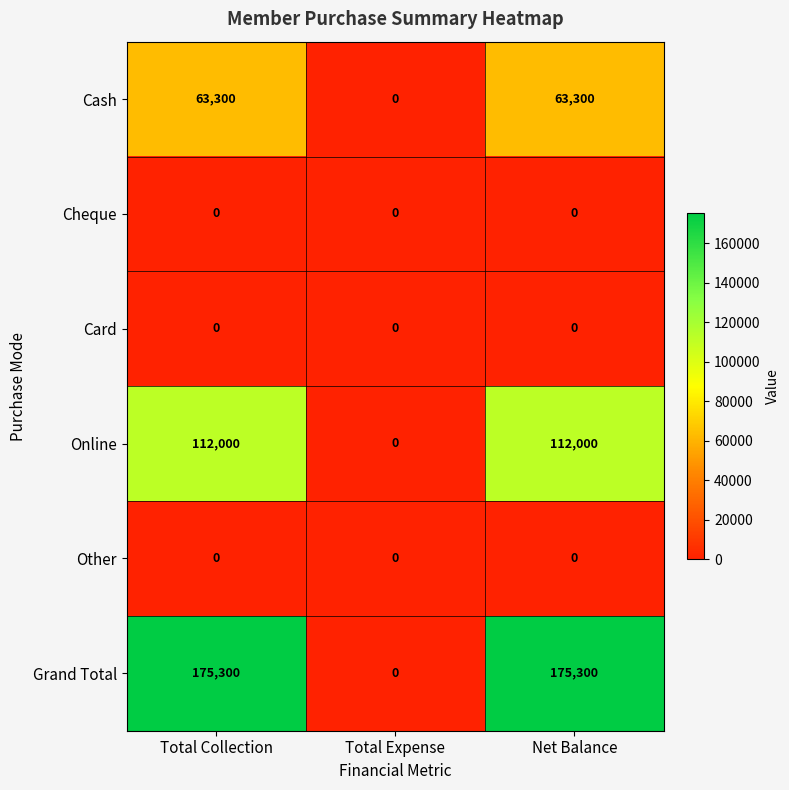

At how many categories does at least one series exceed 108096?

2